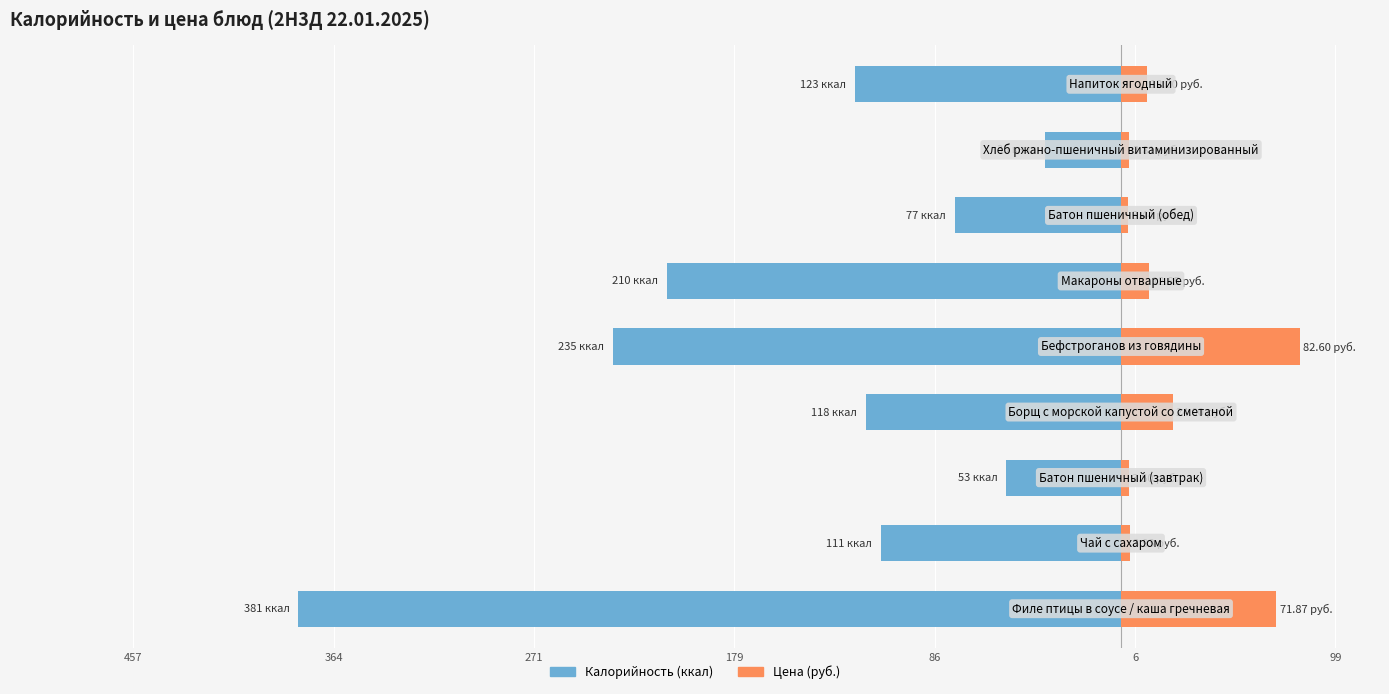

The value of Калорийность at 179 is -118.0. True or false?

True